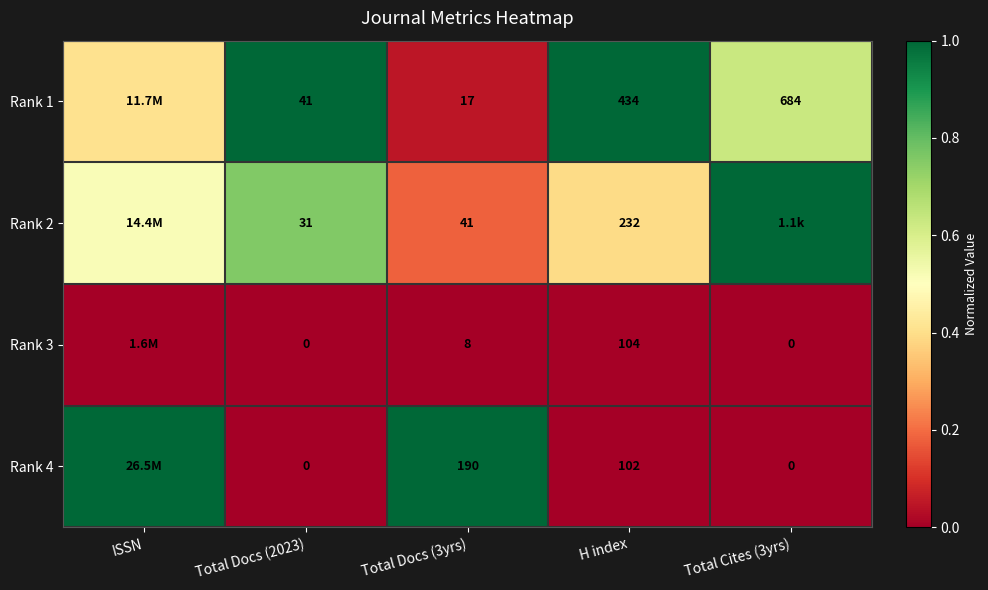

Which series changed the most between Total Docs (2023) and H index?

Rank 1